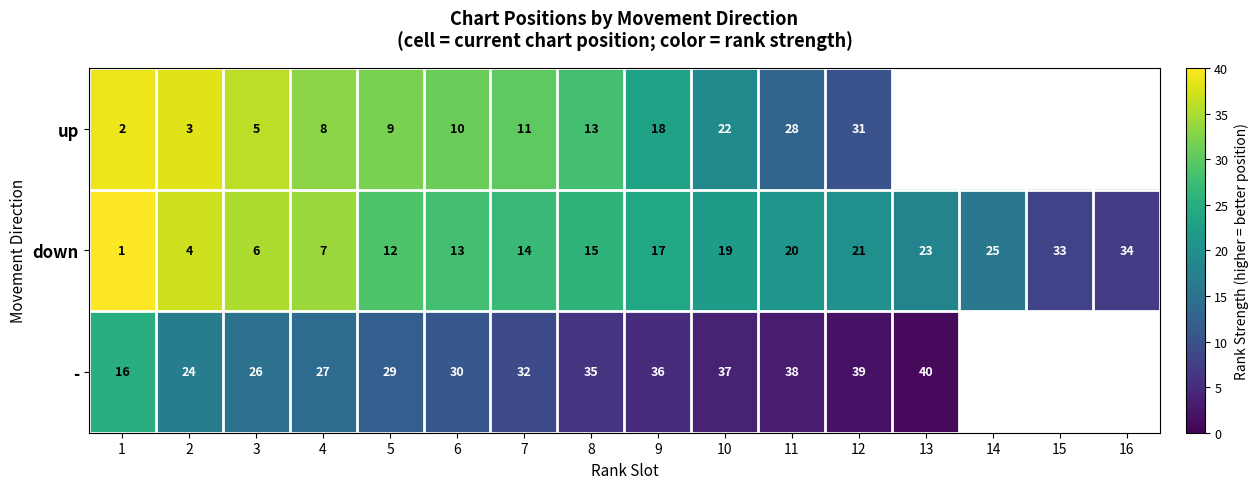

What is the highest value of the down series?

34